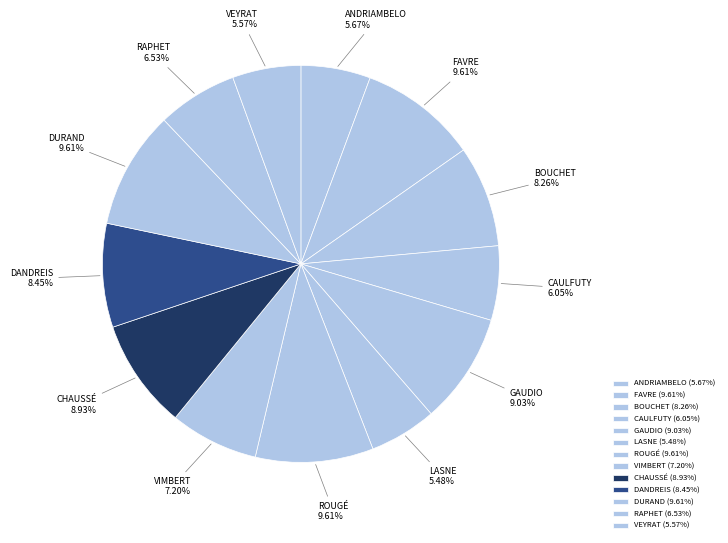

To the nearest percent, what is the average slice percentage?

8%